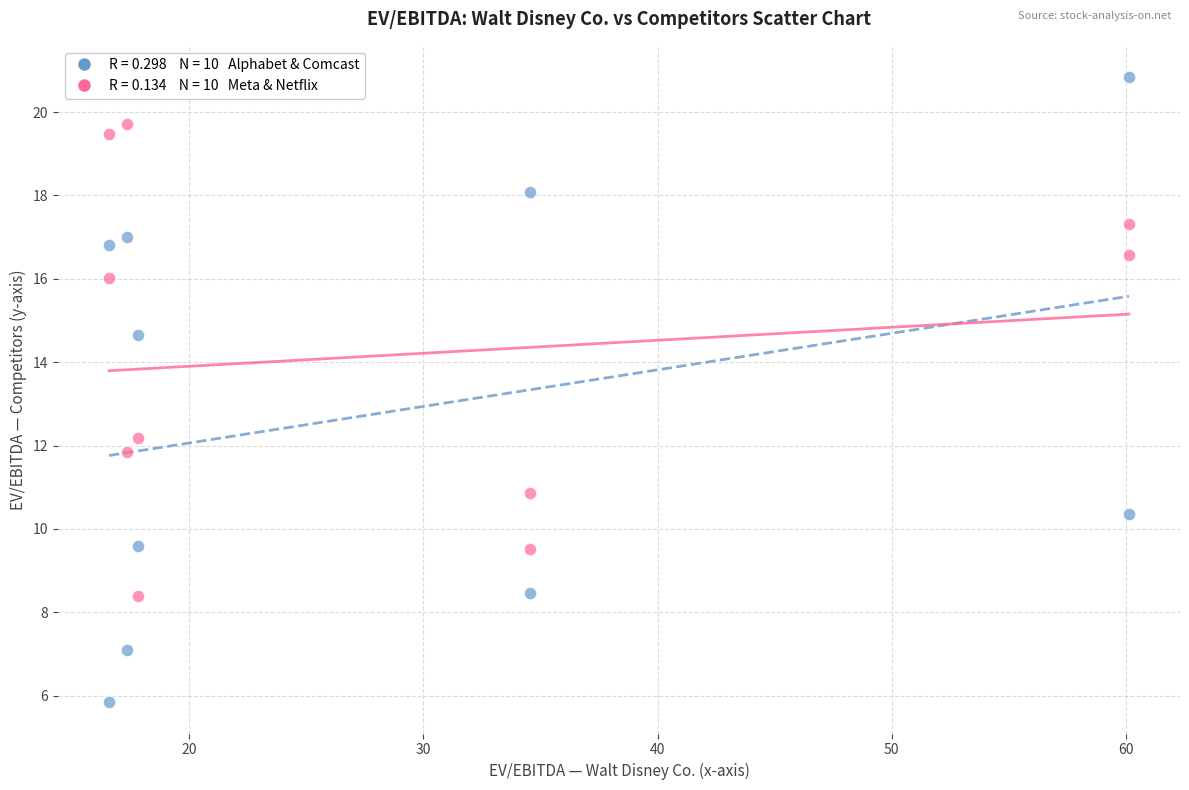

Across all data points, what is the range of Y values (max minus min)?

15.0